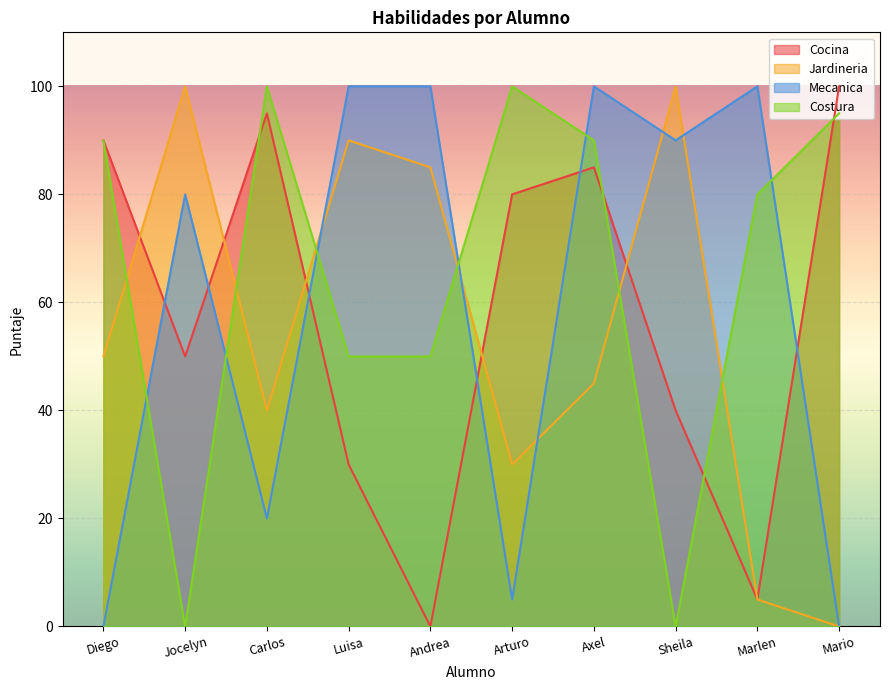

What are all the series names shown in the legend?

Cocina, Jardineria, Mecanica, Costura